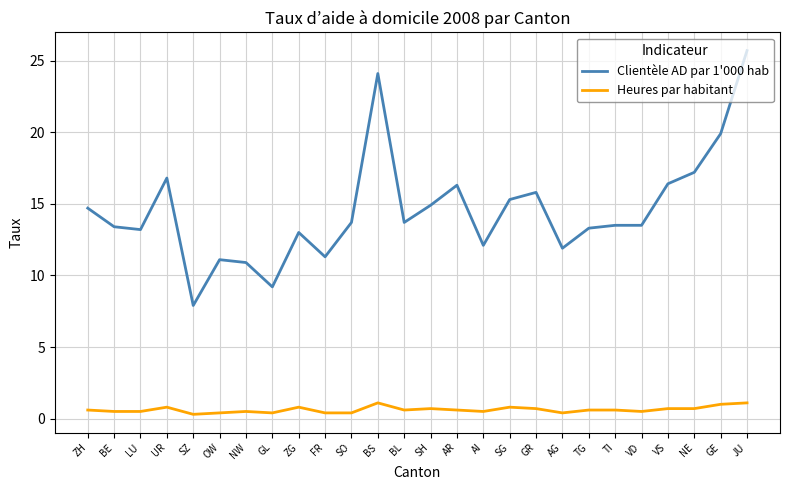

Is it true that Heures par habitant equals 0.5 at VD?

True